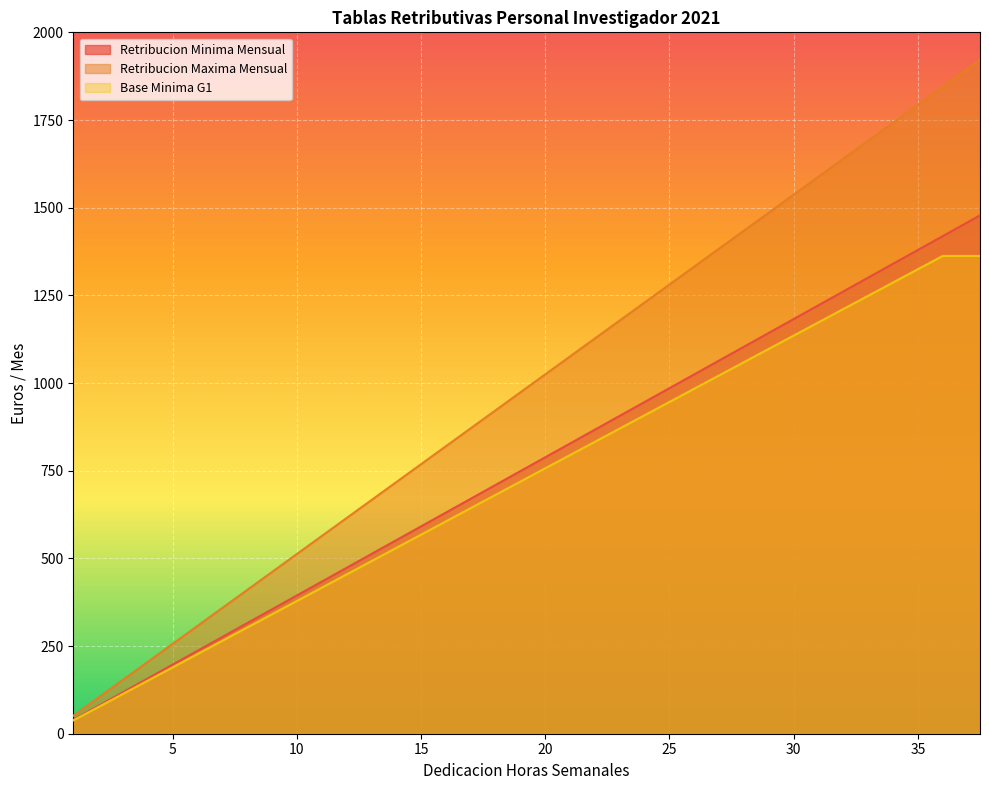

What are all the series names shown in the legend?

Retribucion Minima Mensual, Retribucion Maxima Mensual, Base Minima G1